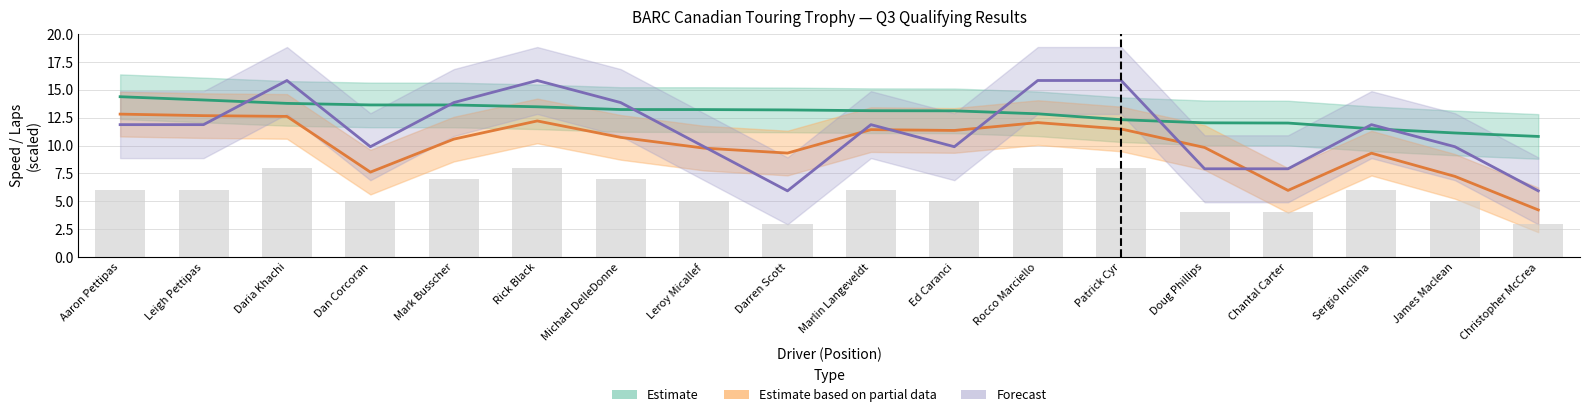

Reading left to right, what are all the values shown in this chart?

Estimate: Aaron Pettipas=14.4	Leigh Pettipas=14.1	Daria Khachi=13.8	Dan Corcoran=13.6	Mark Busscher=13.6	Rick Black=13.5	Michael DelleDonne=13.2	Leroy Micallef=13.2	Darren Scott=13.2	Marlin Langeveldt=13.1	Ed Caranci=13.1	Rocco Marciello=12.8	Patrick Cyr=12.3	Doug Phillips=12.0	Chantal Carter=12.0	Sergio Inclima=11.5	James Maclean=11.1	Christopher McCrea=10.8
Estimate based on partial data: Aaron Pettipas=12.8	Leigh Pettipas=12.7	Daria Khachi=12.6	Dan Corcoran=7.6	Mark Busscher=10.6	Rick Black=12.2	Michael DelleDonne=10.7	Leroy Micallef=9.8	Darren Scott=9.3	Marlin Langeveldt=11.4	Ed Caranci=11.4	Rocco Marciello=12.1	Patrick Cyr=11.5	Doug Phillips=9.8	Chantal Carter=6.0	Sergio Inclima=9.3	James Maclean=7.2	Christopher McCrea=4.2
Forecast: Aaron Pettipas=11.9	Leigh Pettipas=11.9	Daria Khachi=15.8	Dan Corcoran=9.9	Mark Busscher=13.8	Rick Black=15.8	Michael DelleDonne=13.8	Leroy Micallef=9.9	Darren Scott=5.9	Marlin Langeveldt=11.9	Ed Caranci=9.9	Rocco Marciello=15.8	Patrick Cyr=15.8	Doug Phillips=7.9	Chantal Carter=7.9	Sergio Inclima=11.9	James Maclean=9.9	Christopher McCrea=5.9